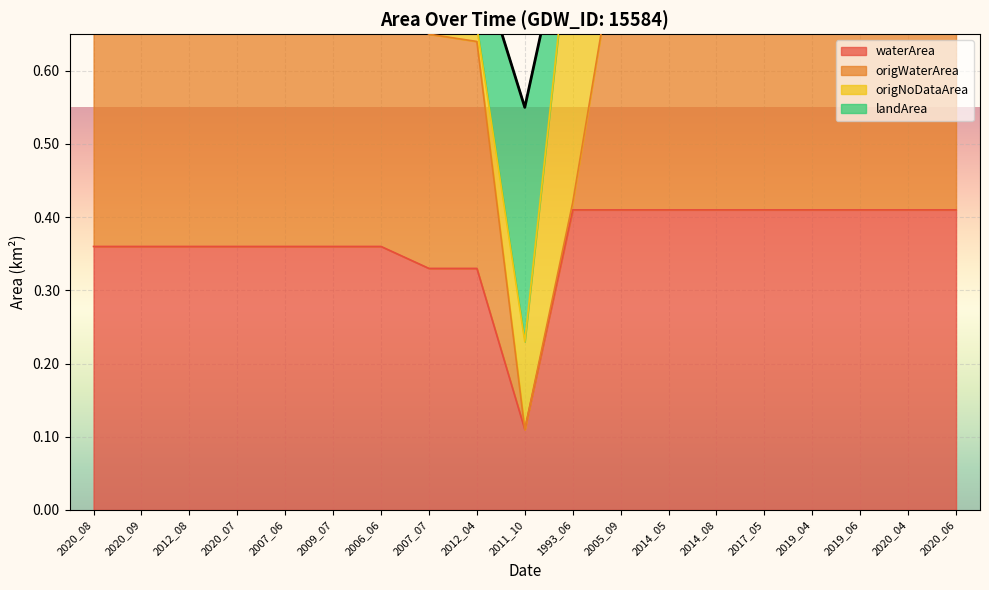

Reading right to left, transcribe all the data shown in this chart.

waterArea: 0.4	0.4	0.4	0.4	0.4	0.4	0.4	0.4	0.4	0.1	0.3	0.3	0.4	0.4	0.4	0.4	0.4	0.4	0.4
landArea: 0.8	0.8	0.8	0.8	0.8	0.8	0.8	0.8	0.8	0.2	0.7	0.7	0.7	0.7	0.7	0.7	0.7	0.7	0.7